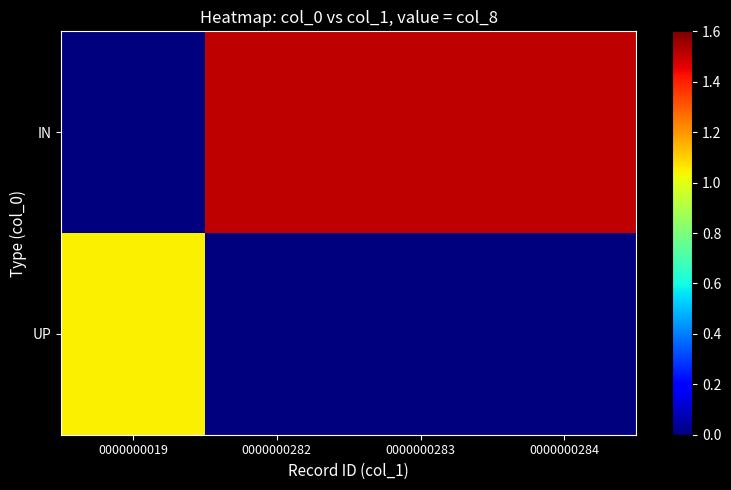

Rank the series by their maximum value, from highest to lowest.

IN, UP